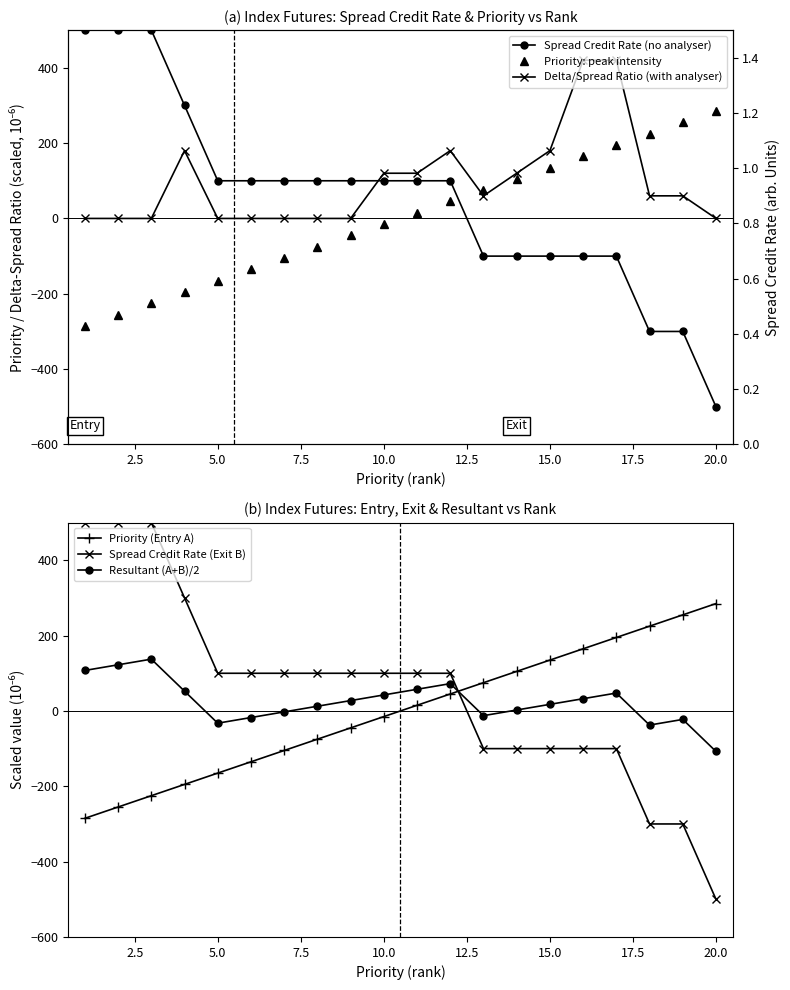

What are all the series names shown in the legend?

Spread Credit Rate (no analyser), Priority: peak intensity, Delta/Spread Ratio (with analyser), Priority (Entry A), Spread Credit Rate (Exit B), Resultant (A+B)/2